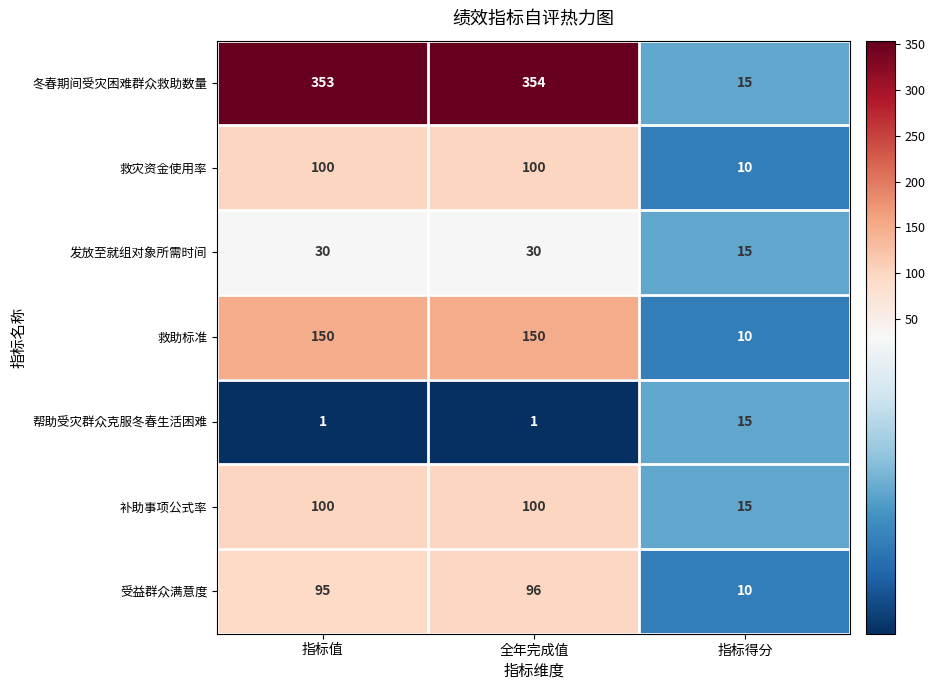

Rank the categories by 冬春期间受灾困难群众救助数量 value from highest to lowest.

全年完成值, 指标值, 指标得分